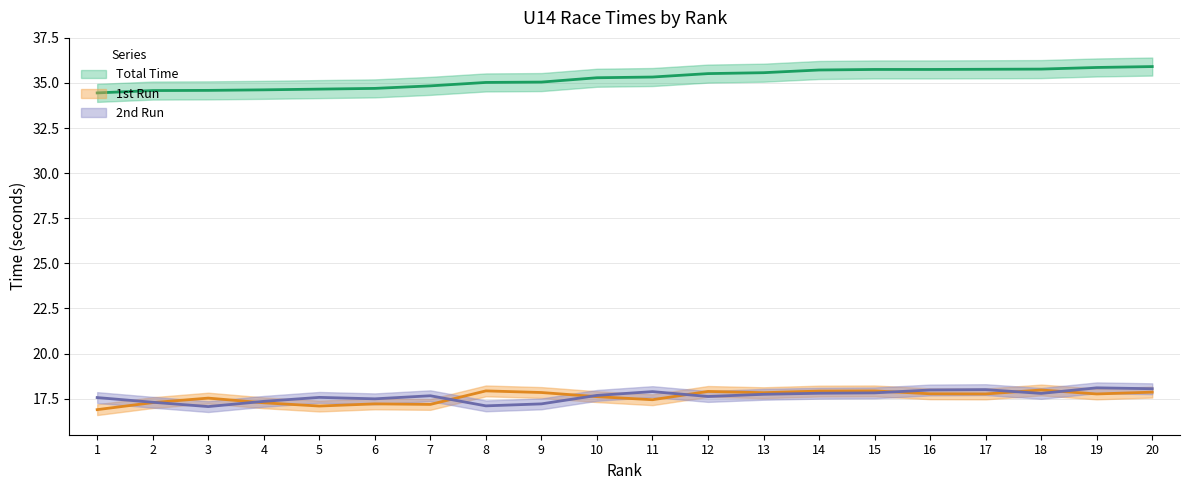

True or false: 1st Run has a value of 17.8 at 19.

True